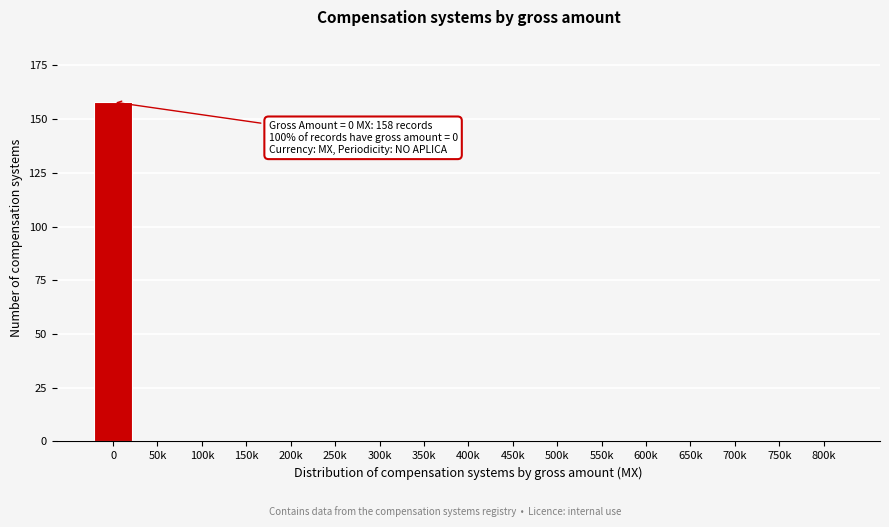

Reading left to right, what are all the values shown in this chart?

0=158	50k=0	100k=0	150k=0	200k=0	250k=0	300k=0	350k=0	400k=0	450k=0	500k=0	550k=0	600k=0	650k=0	700k=0	750k=0	800k=0